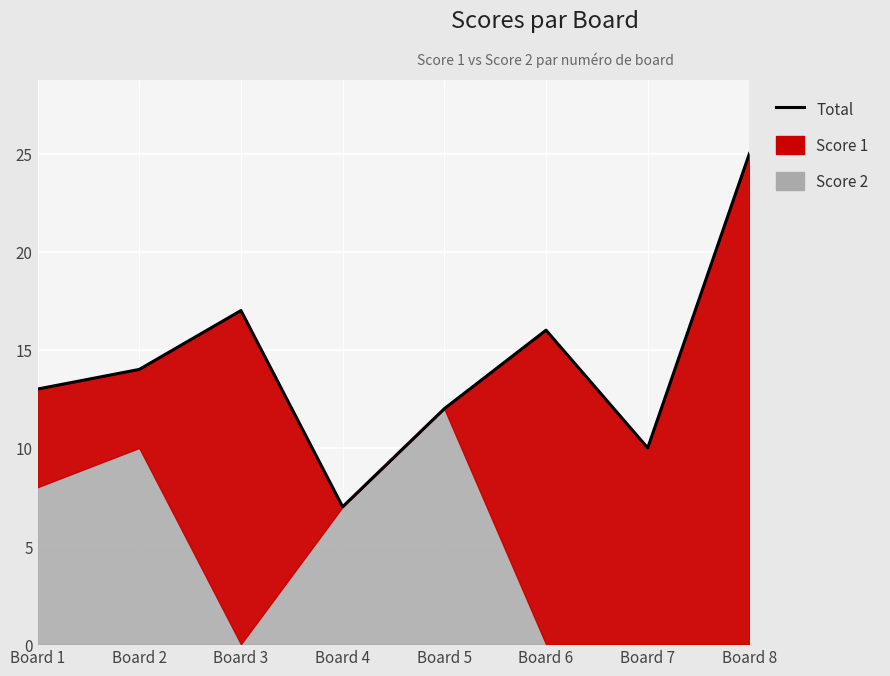

What is the difference between the second highest and minimum values?

10